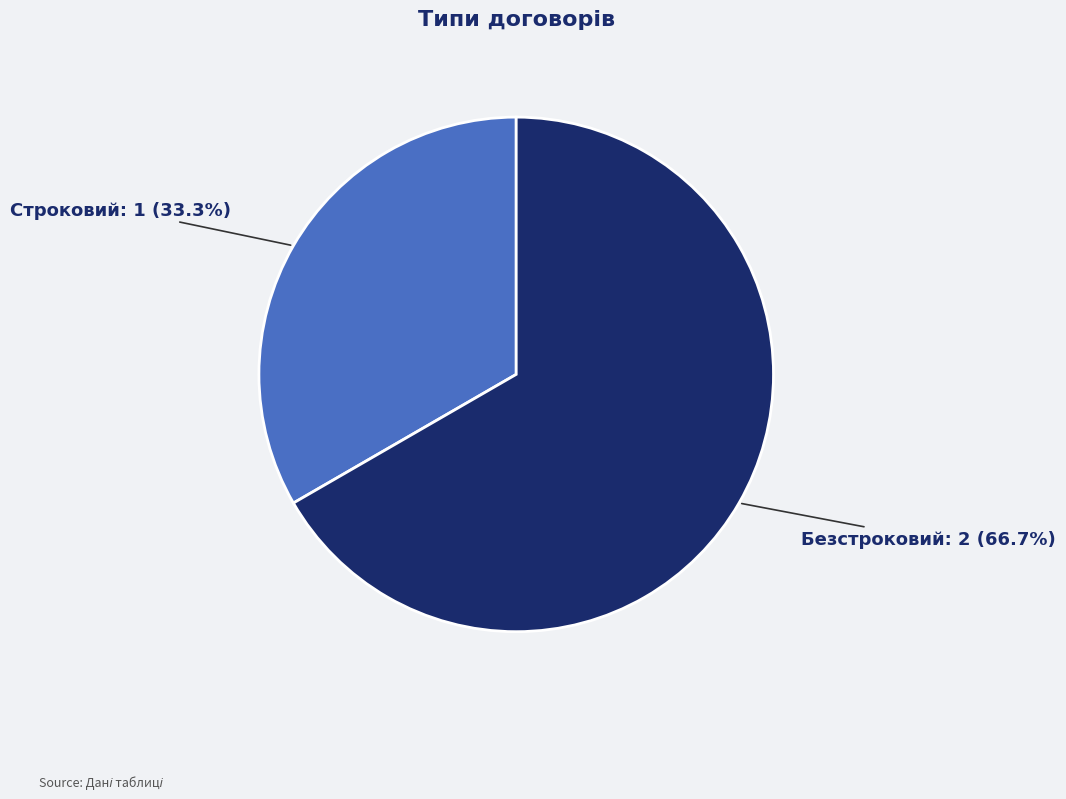

Is it true that Строковий is 33% of the pie?

True